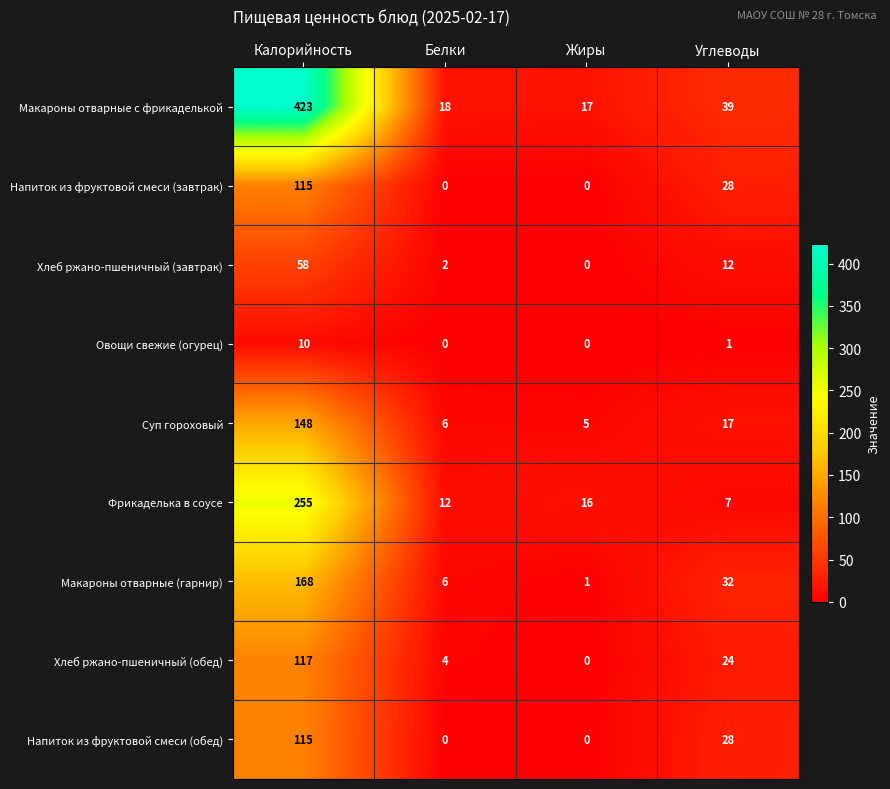

What is the sum of the Фрикаделька в соусе values at Жиры and Калорийность?

271